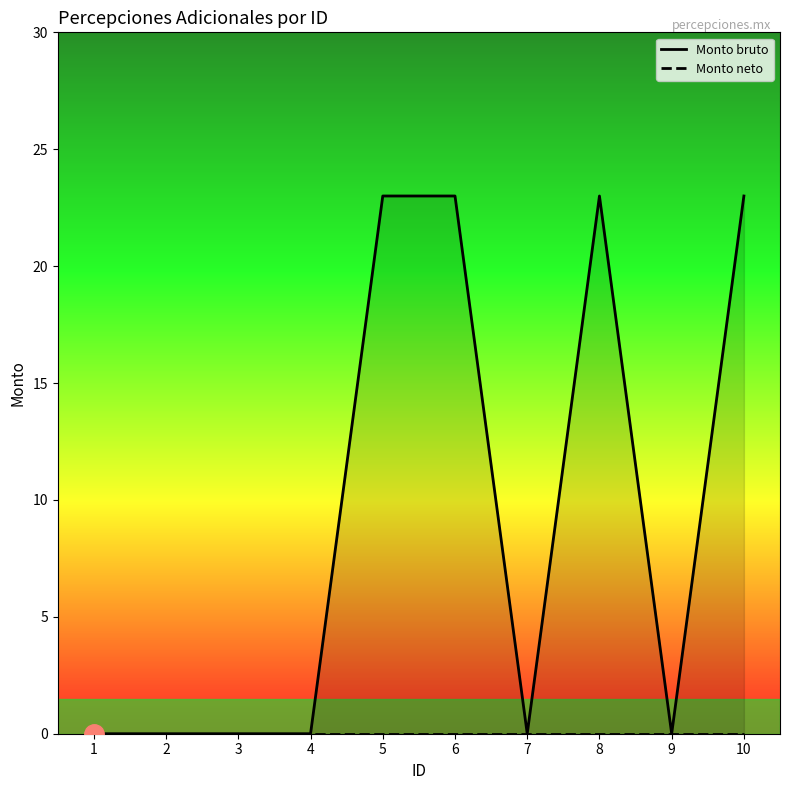

What is the ratio of the value at 5 to the value at 8?

1.0